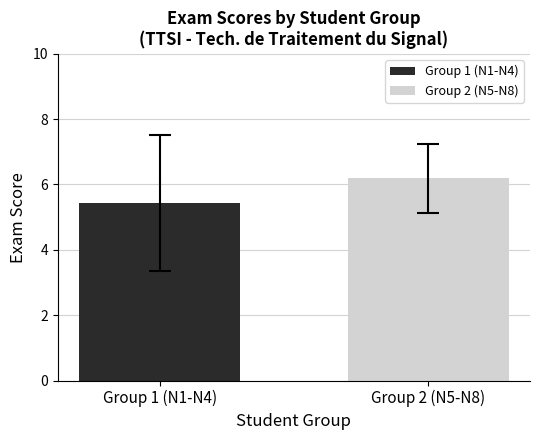

True or false: the data shows 11.7 at BIROUK.

False